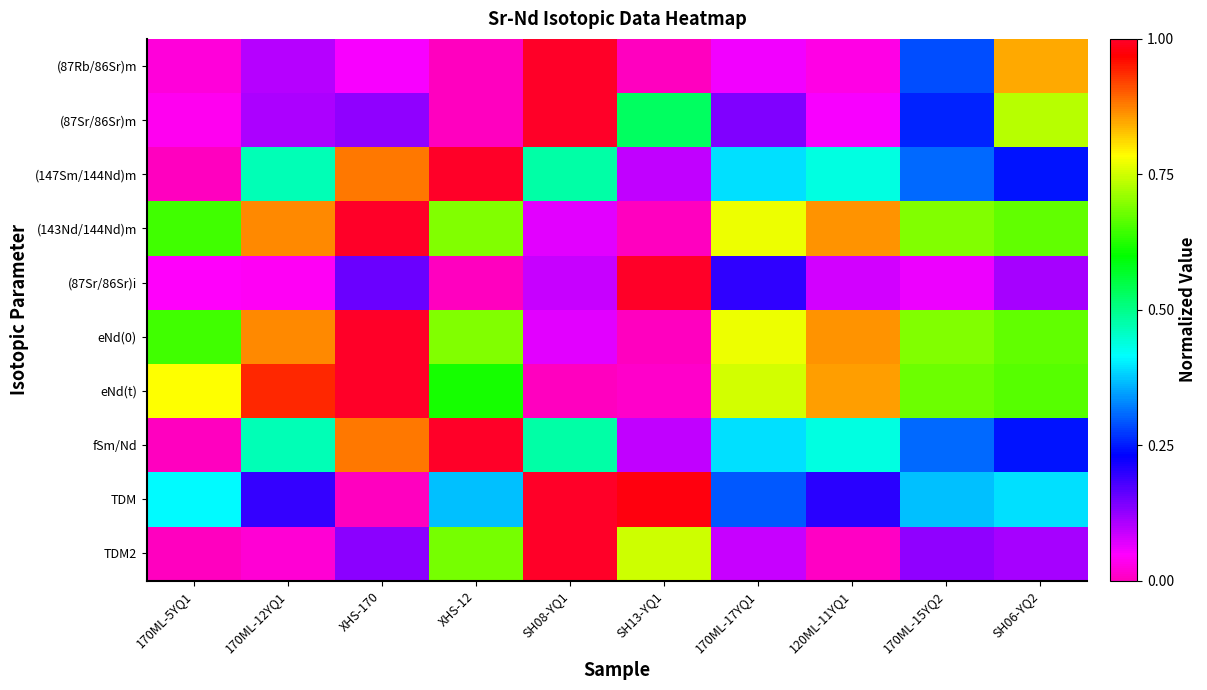

At 170ML-15YQ2, list the series in order from smallest to largest.

(87Sr/86Sr)i, TDM2, (87Sr/86Sr)m, (87Rb/86Sr)m, (147Sm/144Nd)m, fSm/Nd, TDM, eNd(t), (143Nd/144Nd)m, eNd(0)